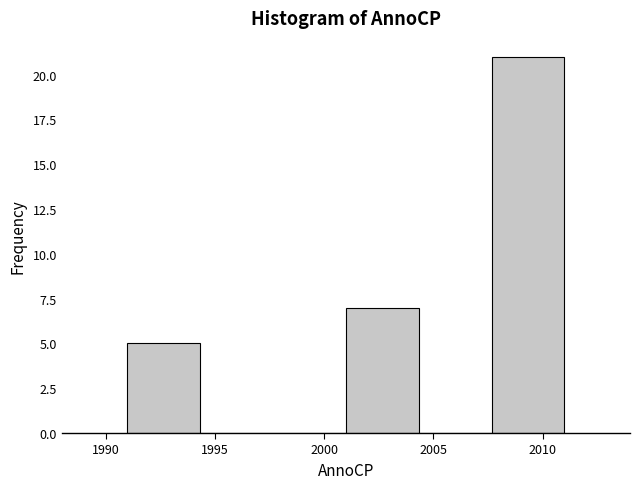

How tall is the bar that spans 1991.0 to 1994.5 on the x-axis? Neither the bar edges nor the heights are printed on the chart, so give them approximately, as read against the axes.

5